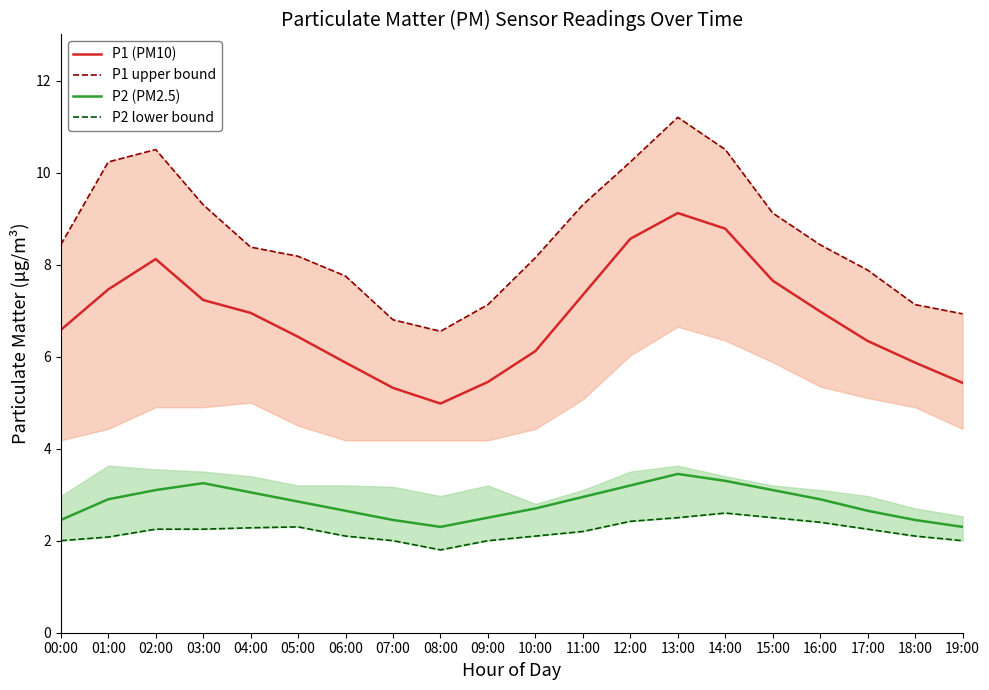

How many interior local peaks does the P1 upper bound series have?

2